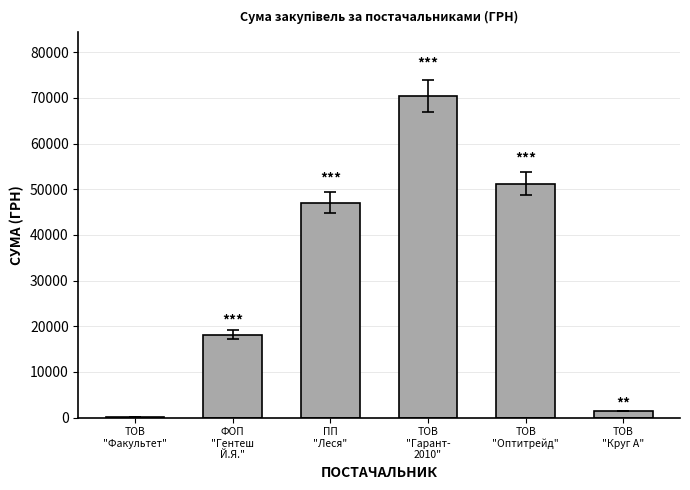

What is the maximum value shown in the chart?

70359.9